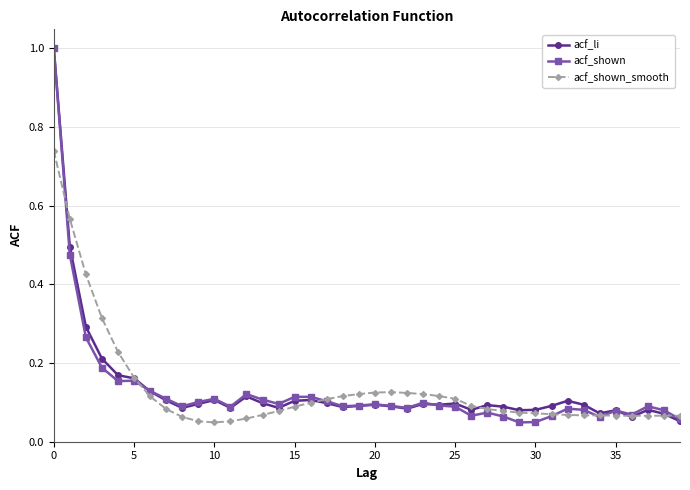

Count the number of data series in this chart.

3